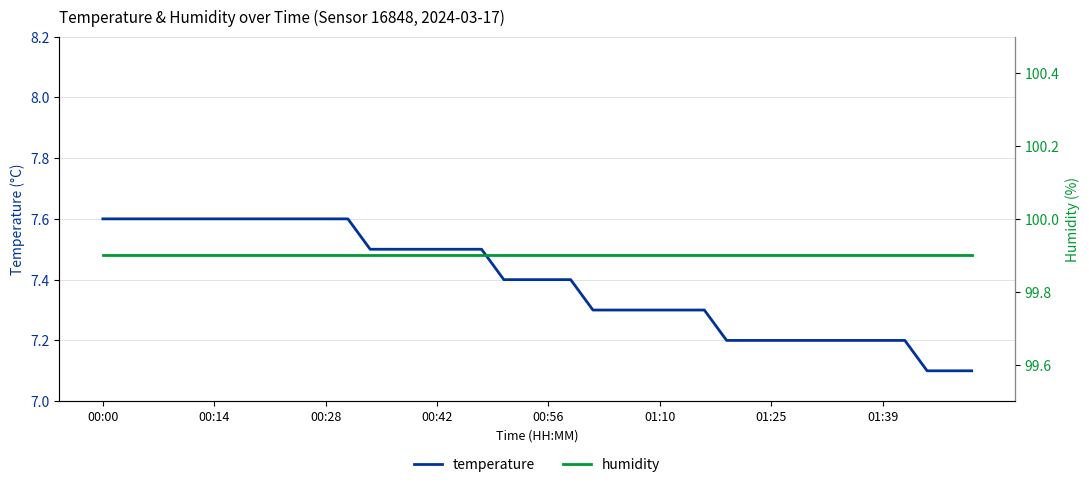

Does the chart have visible grid lines?

Yes